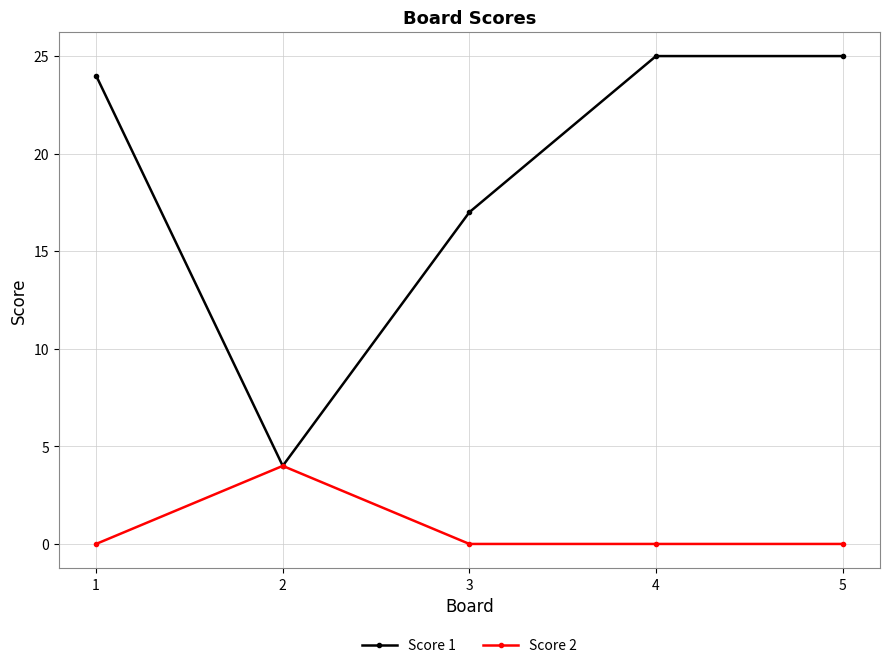

Count the number of data series in this chart.

2